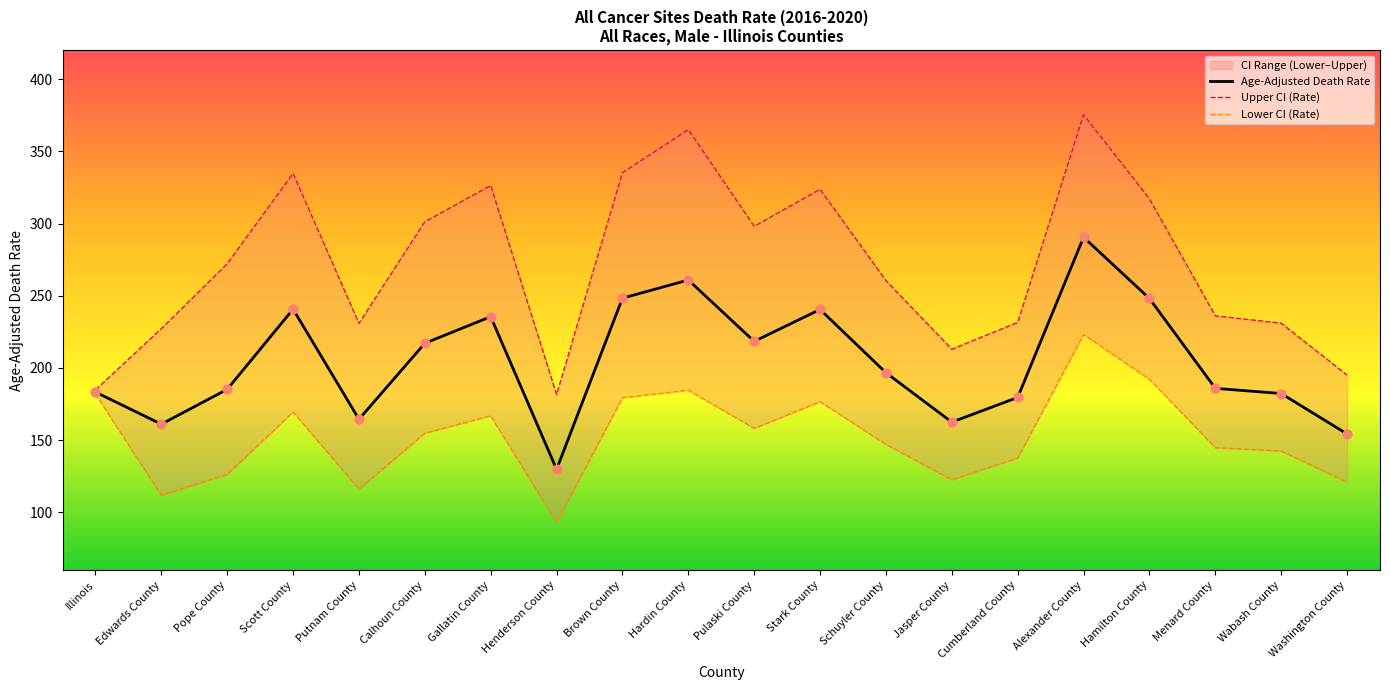

At which category is the sum across all series the highest?

Alexander County